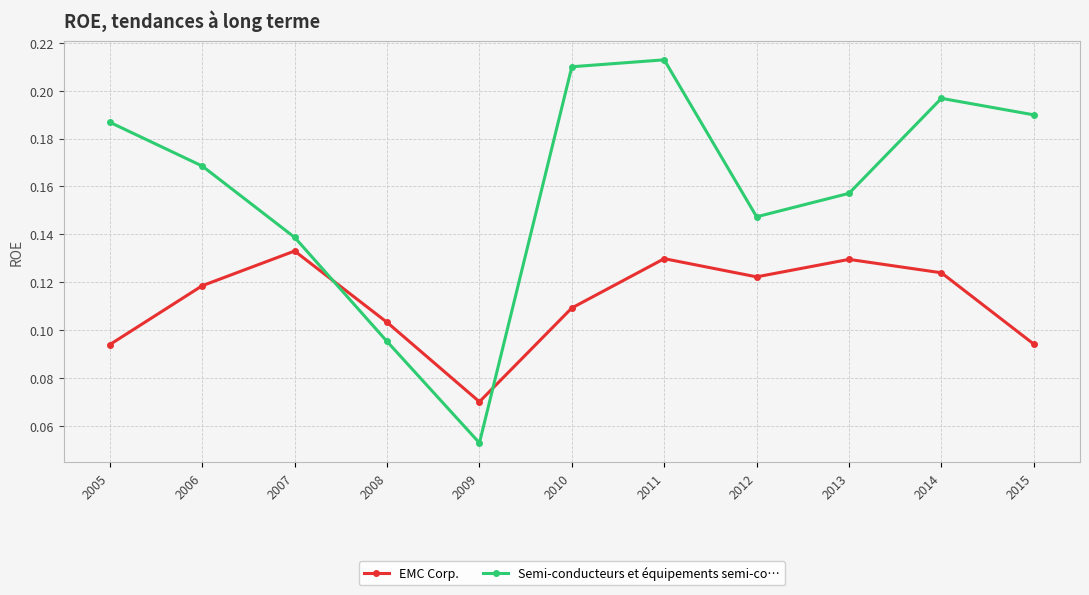

Which series changed the most between 2007 and 2008?

Semi-conducteurs et équipements semi-co…